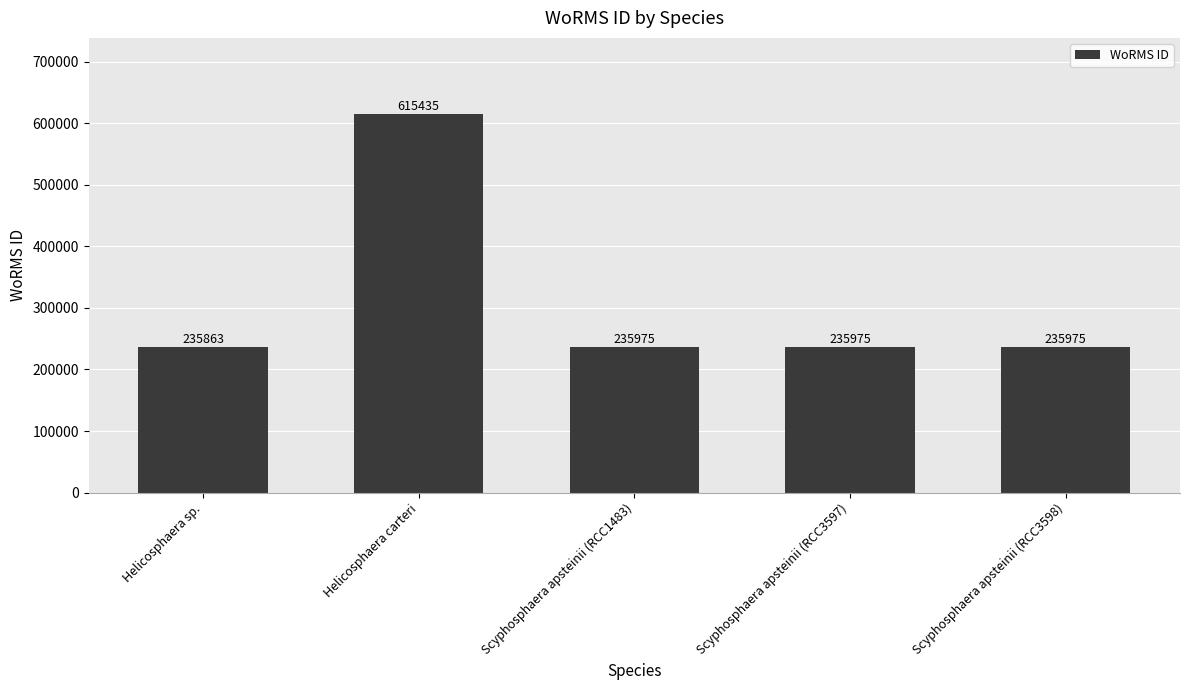

What is the greatest value displayed?

615435